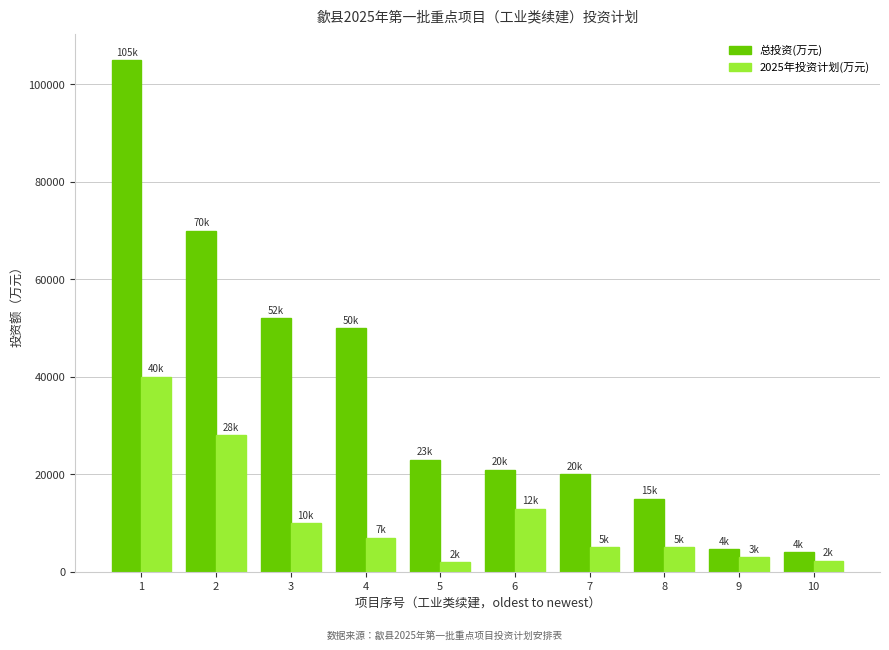

What is the greatest value displayed?

105000